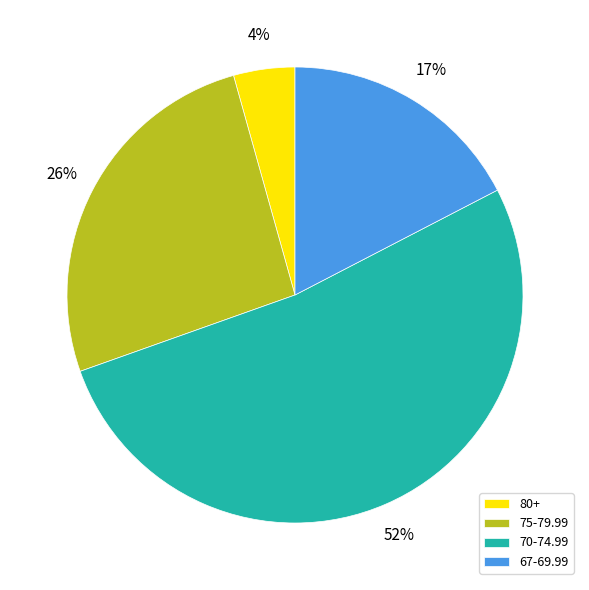

Which has a higher value, 70-74.99 or 75-79.99?

70-74.99